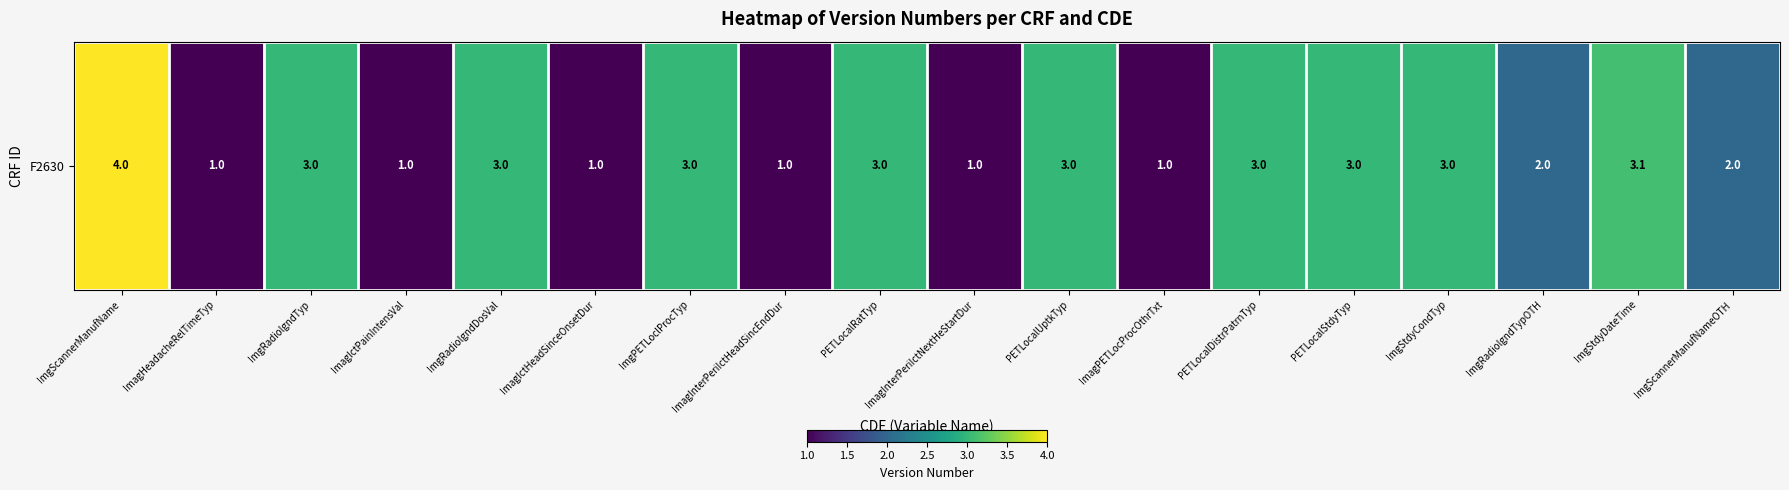

What is the average value?

2.3